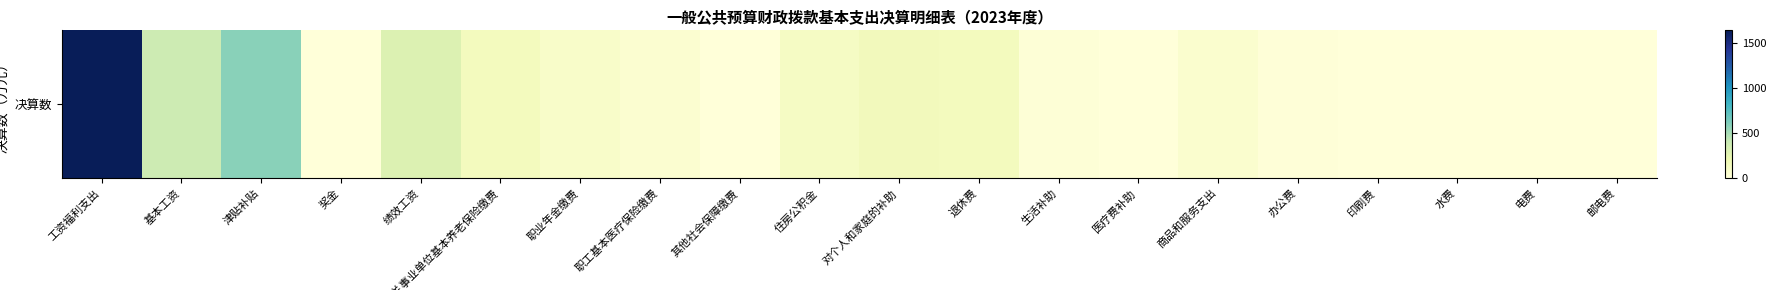

List the labels in order of value, smallest first.

奖金, 医疗费补助, 水费, 电费, 印刷费, 其他社会保障缴费, 邮电费, 办公费, 生活补助, 职工基本医疗保险缴费, 商品和服务支出, 职业年金缴费, 住房公积金, 退休费, 机关事业单位基本养老保险缴费, 对个人和家庭的补助, 绩效工资, 基本工资, 津贴补贴, 工资福利支出